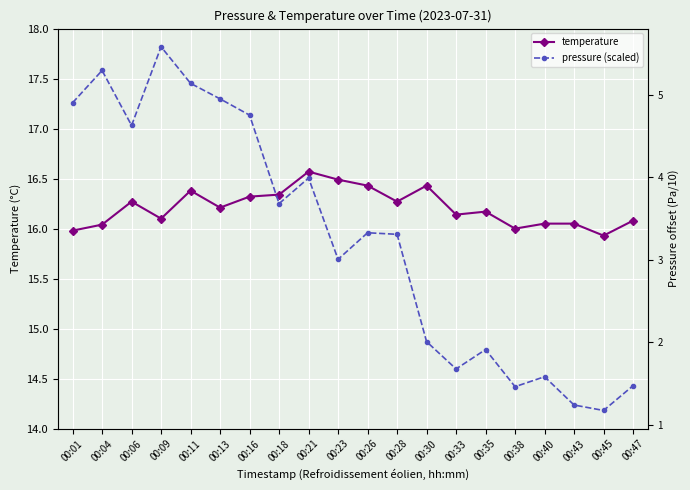

Between 00:28 and 00:43, which series saw the biggest shift?

pressure (scaled)